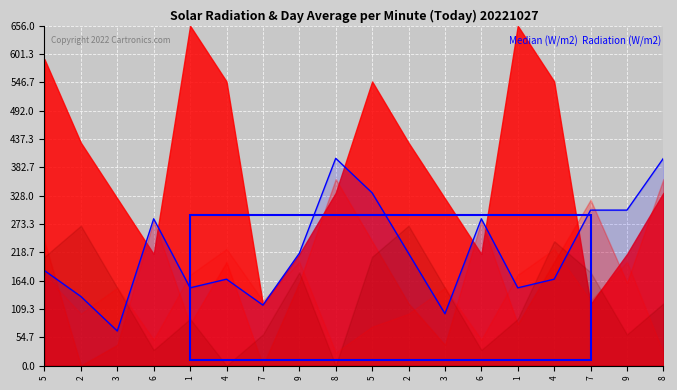

True or false: the data shows 216.7 at 9.

True